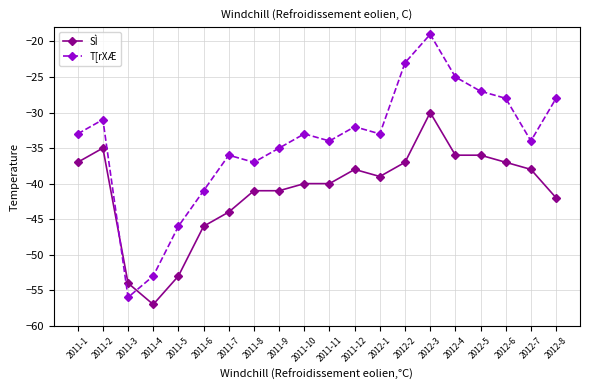

At which category is the sum across all series the highest?

2012-3